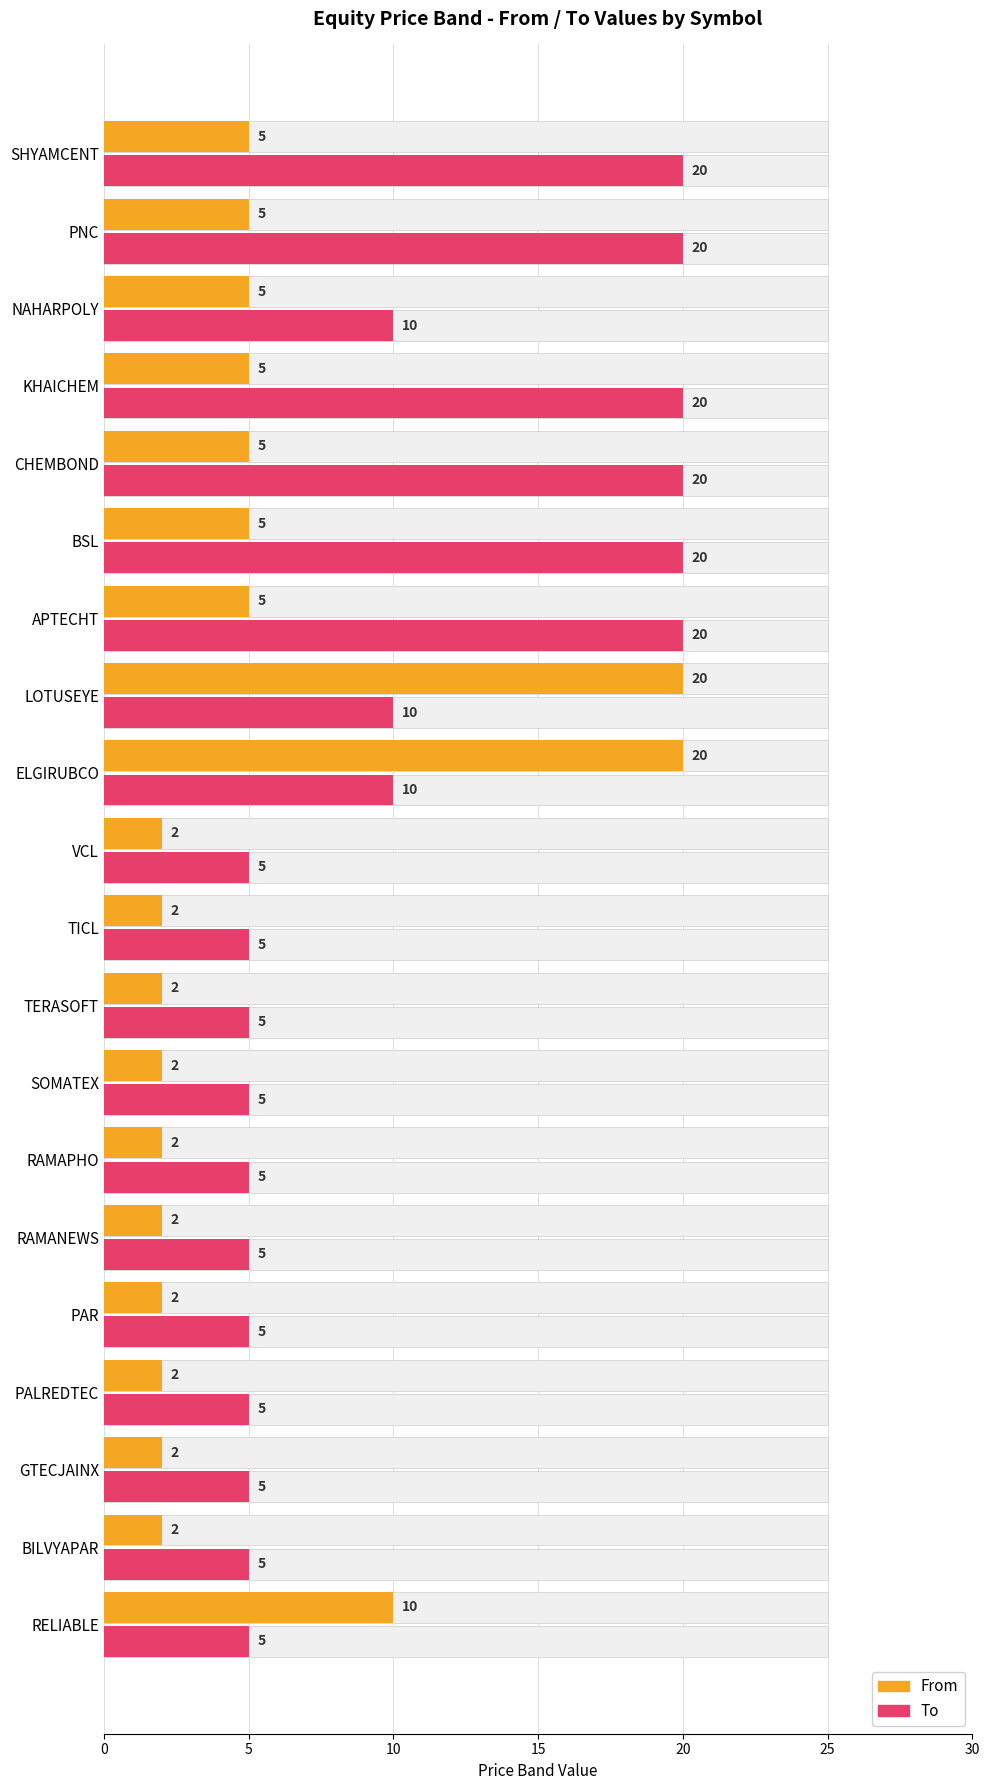

Is it true that To equals 20 at PNC?

True